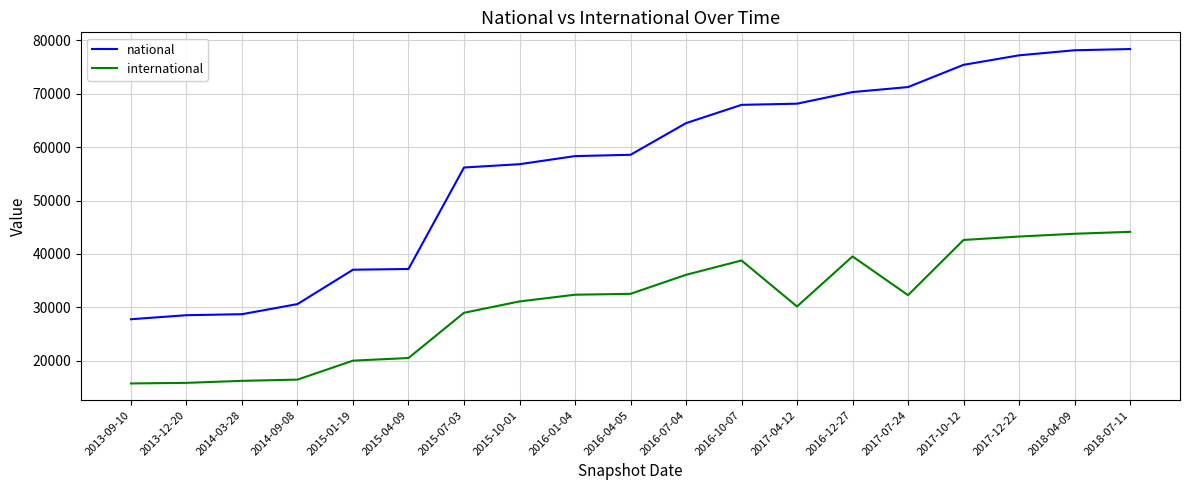

What is the smallest value displayed?

15731